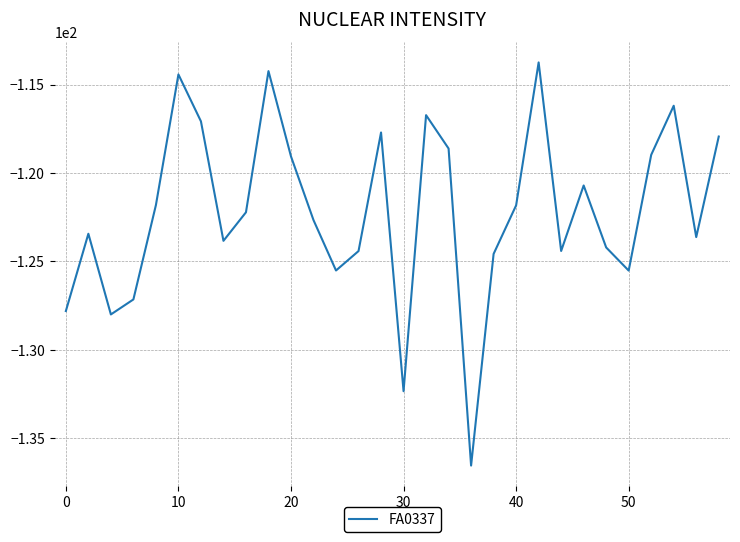

What is the difference between the maximum and minimum values?

22.8